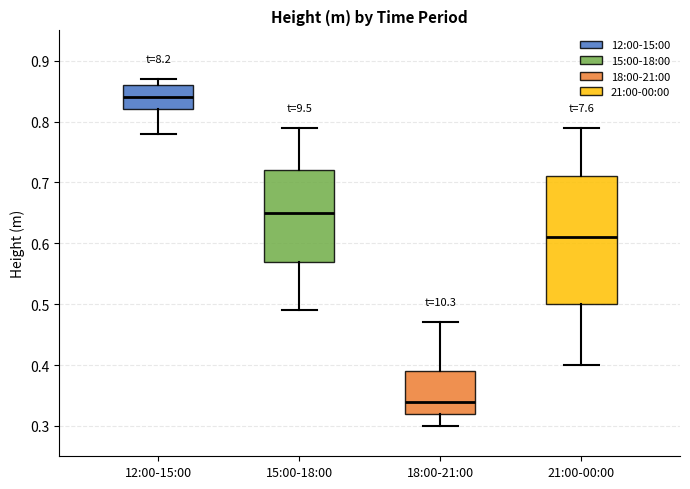

Which box has the lowest median line?

18:00-21:00